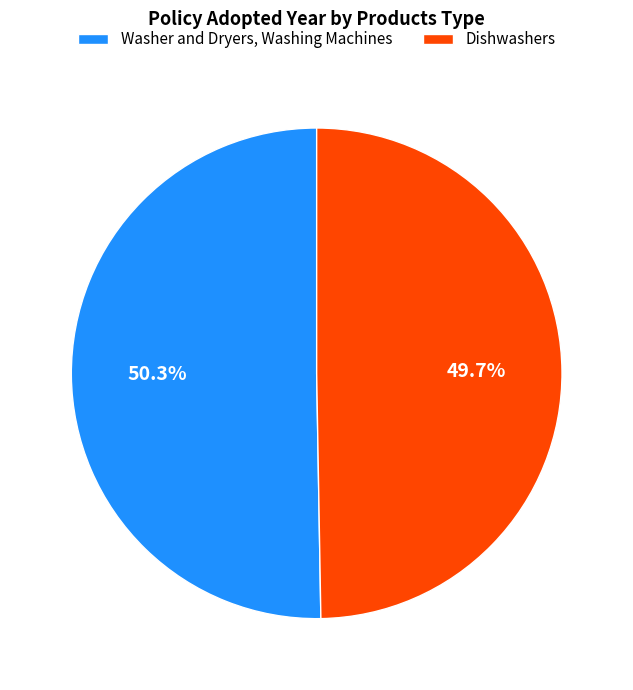

Combined, what portion of the pie is Washer and Dryers, Washing Machines and Dishwashers?

100.0%